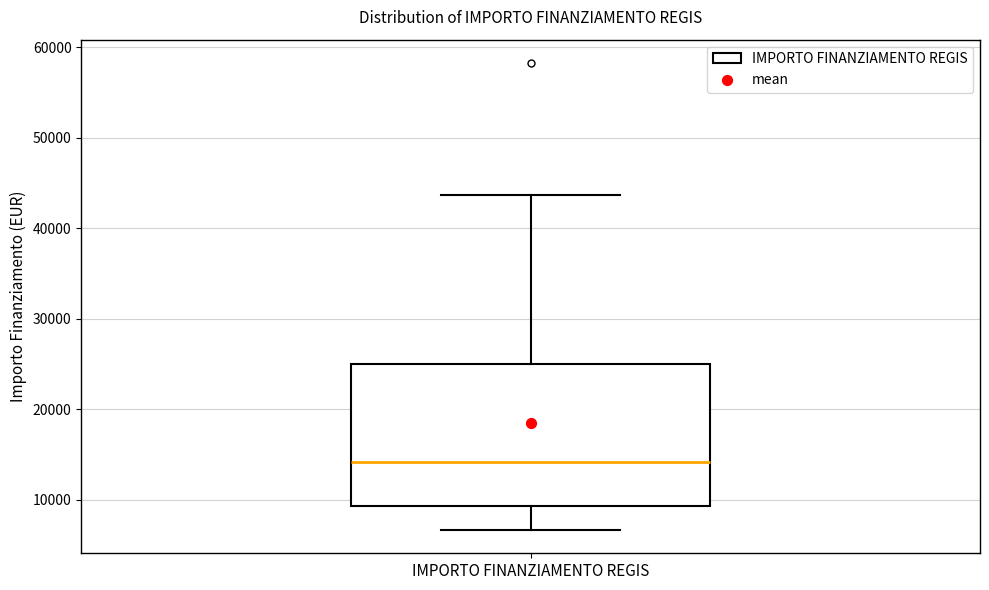

Transcribe this box plot: give where the median line is, the range the box spans, and where the two whiskers end, as read against the y-axis. The values are not printed on the chart, so give them approximately, as read against the axis.

median 14000, box 9000 to 25000, whiskers 7000 to 44000